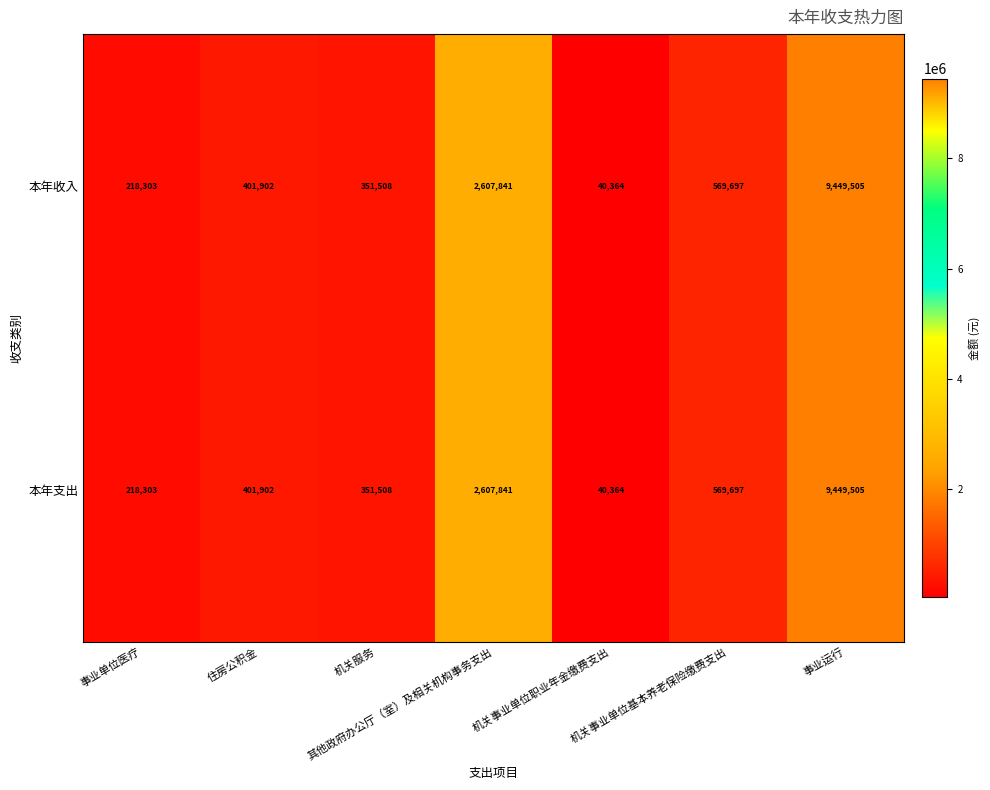

At how many categories does at least one series exceed 5973797?

1